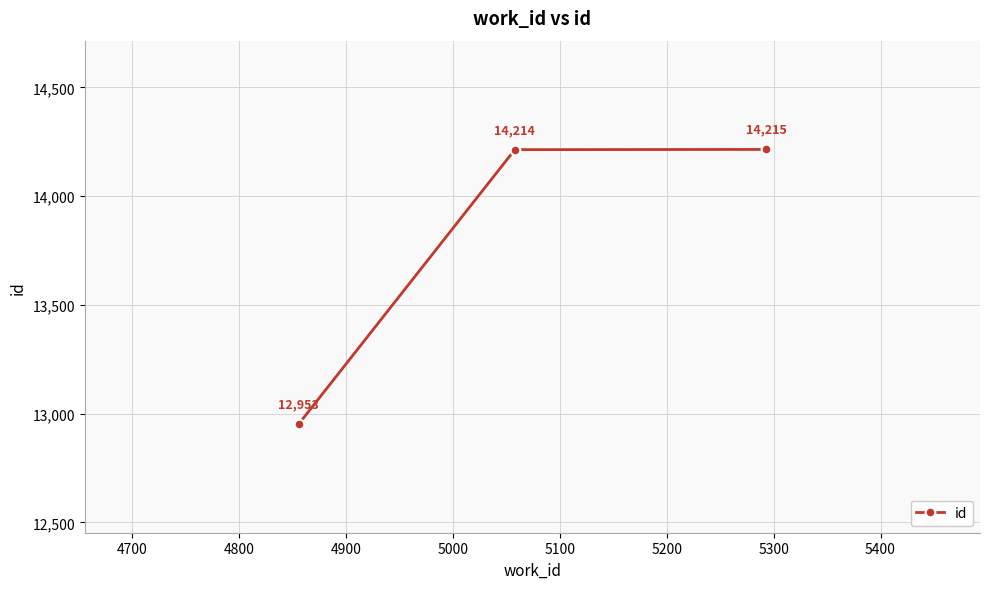

What is the value of the 3rd point from the left?

14215